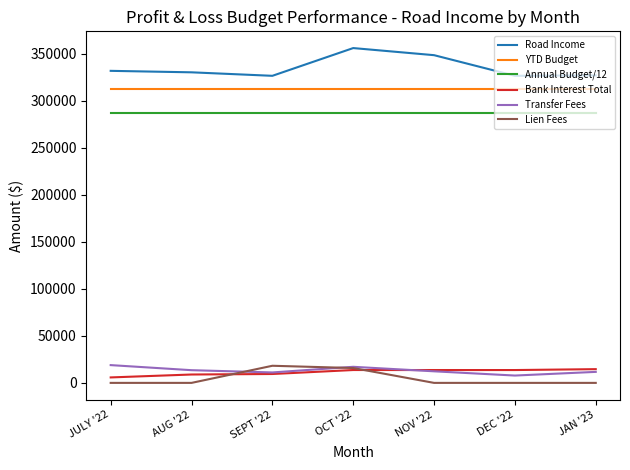

True or false: YTD Budget and Annual Budget/12 intersect in this chart.

False